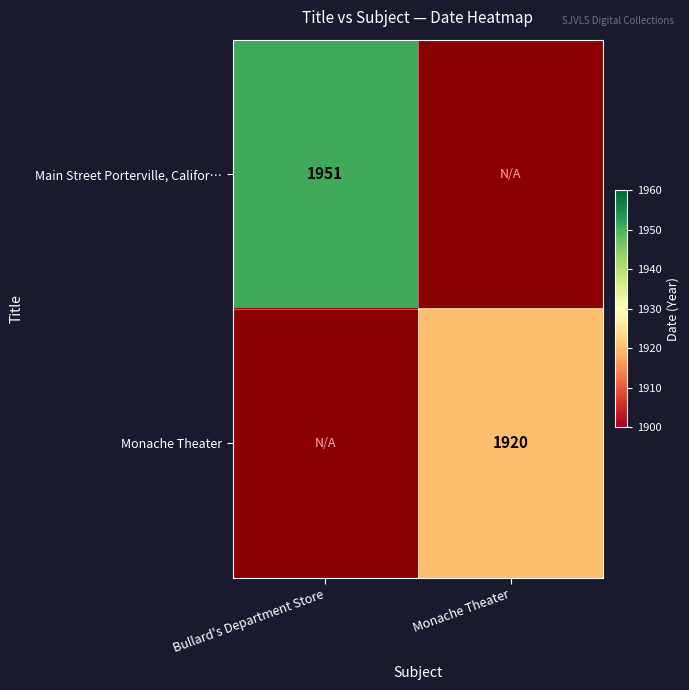

The Monache Theater series shows 1920 at Monache Theater. True or false?

True